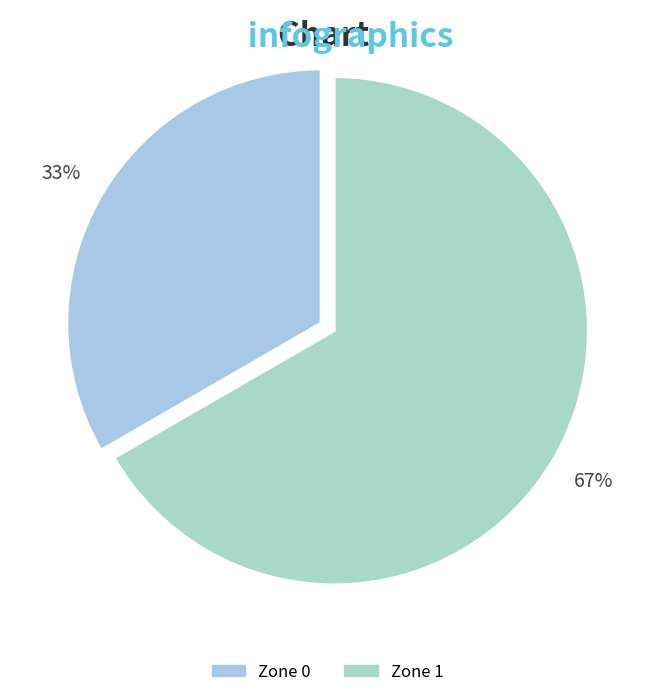

Which slice is the smallest?

Zone 0